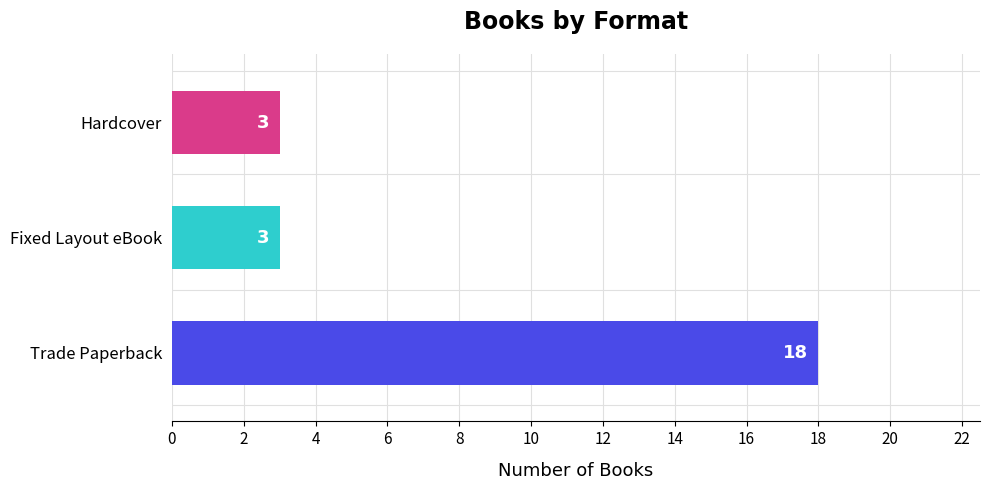

Reading bottom to top, what are all the values shown in this chart?

Trade Paperback=18	Fixed Layout eBook=3	Hardcover=3